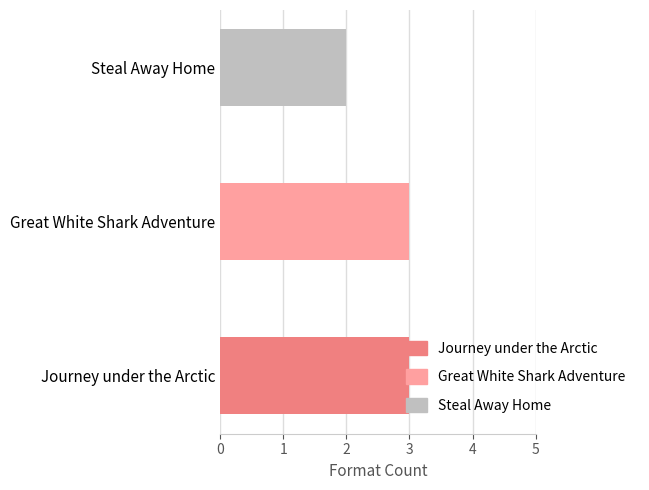

Approximately how many times larger is the value at Journey under the Arctic compared to Steal Away Home?

1.5